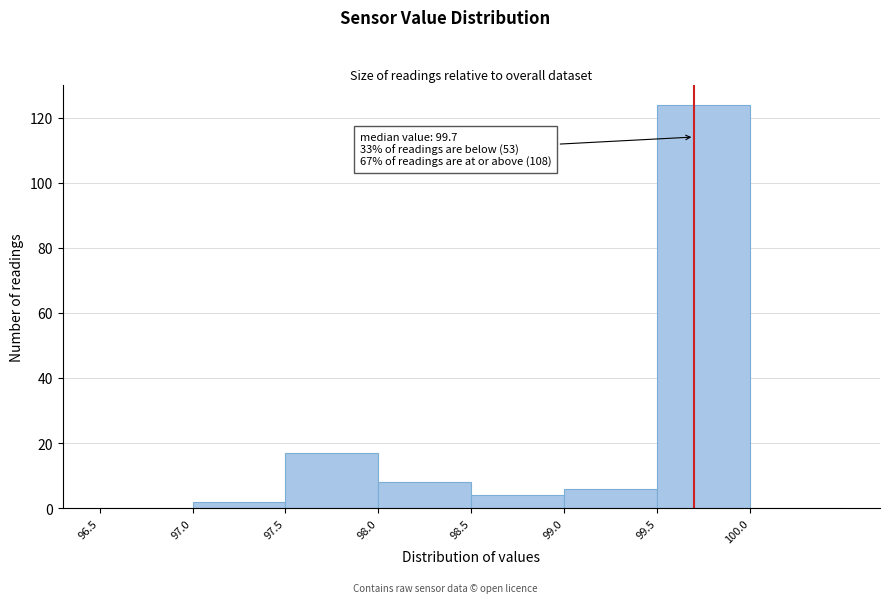

Over which range of the x-axis is the bar tallest?

99.5 to 100.0